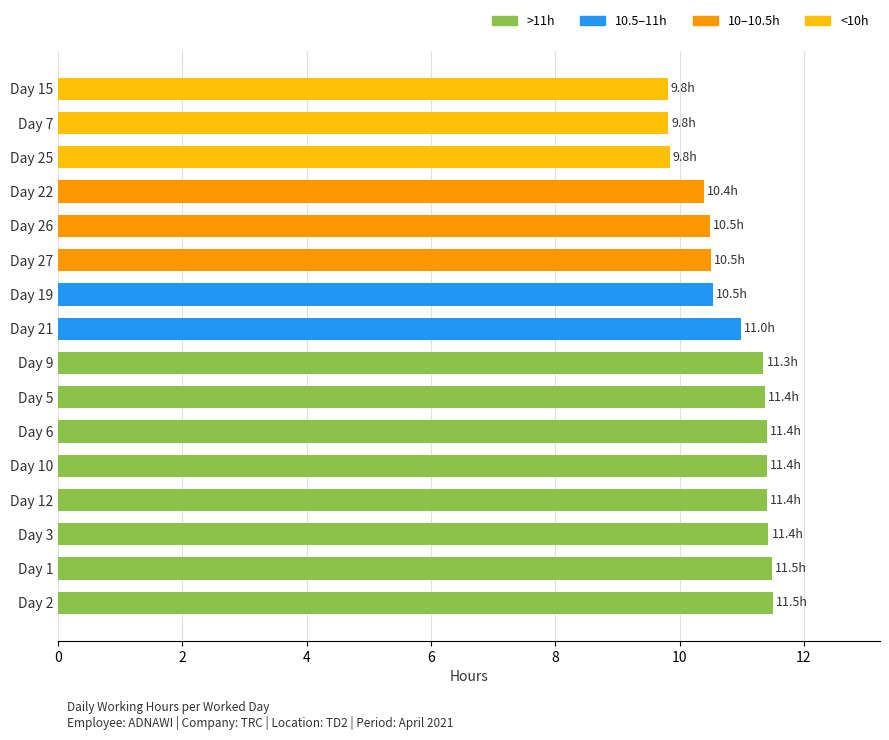

Is it true that the value at Day 15 is 9.8?

True